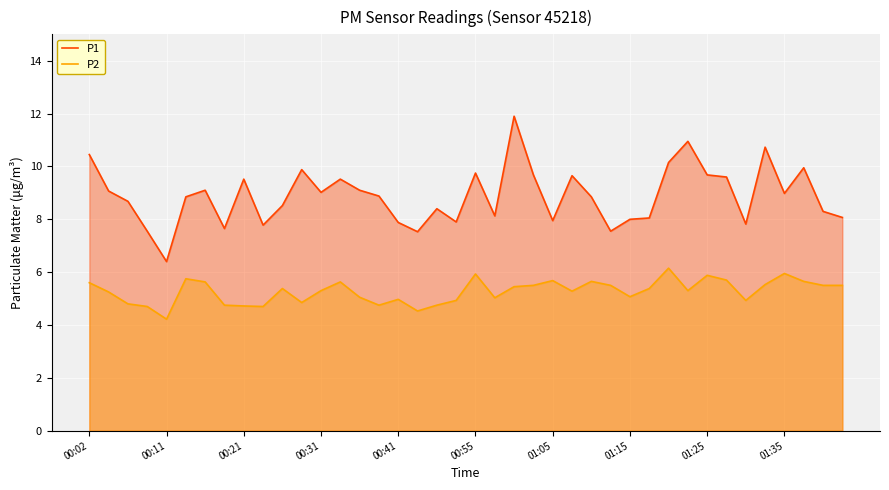

True or false: P2 and P1 cross at least once.

False